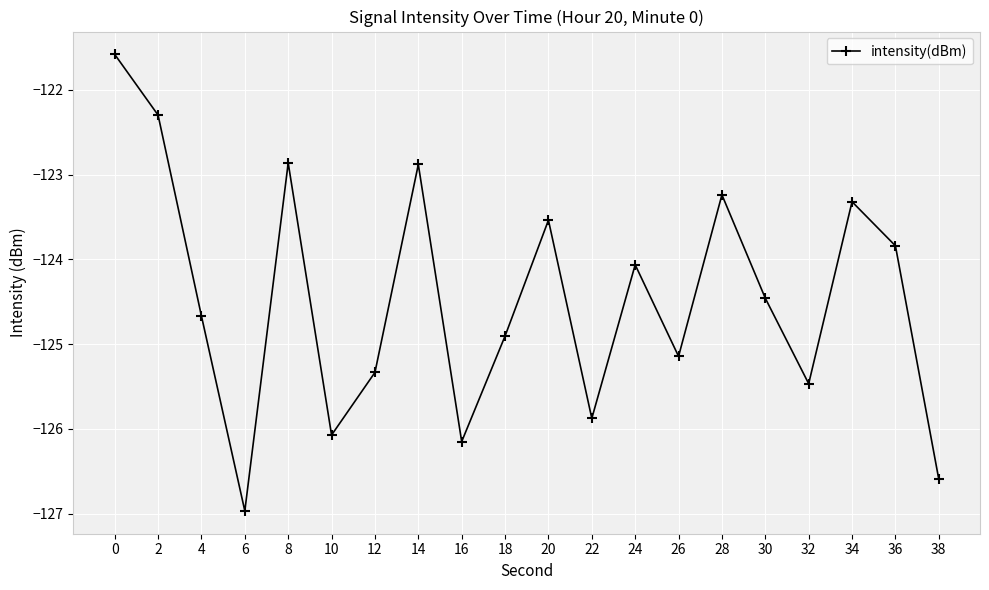

Count the number of values greater than -124.

8